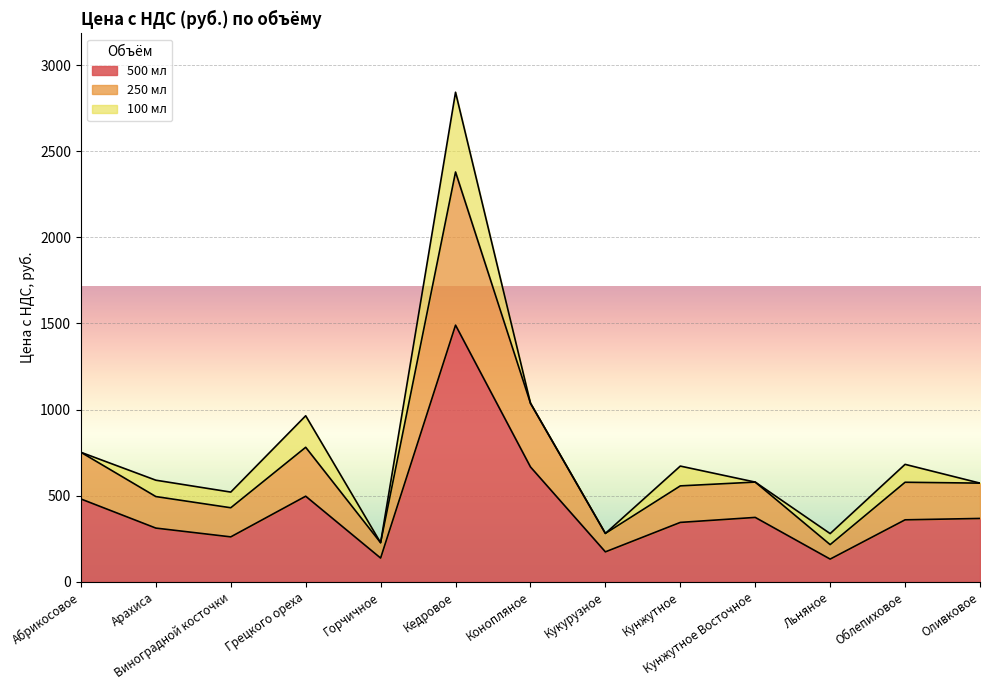

What is the total value across all series at Оливковое?

573